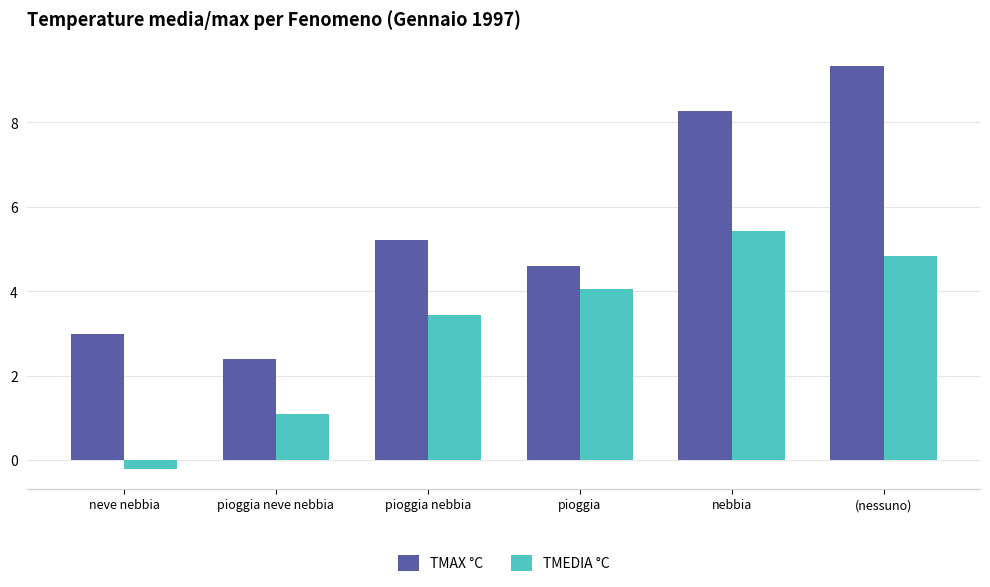

The TMAX °C series shows 1.6 at pioggia neve nebbia. True or false?

False